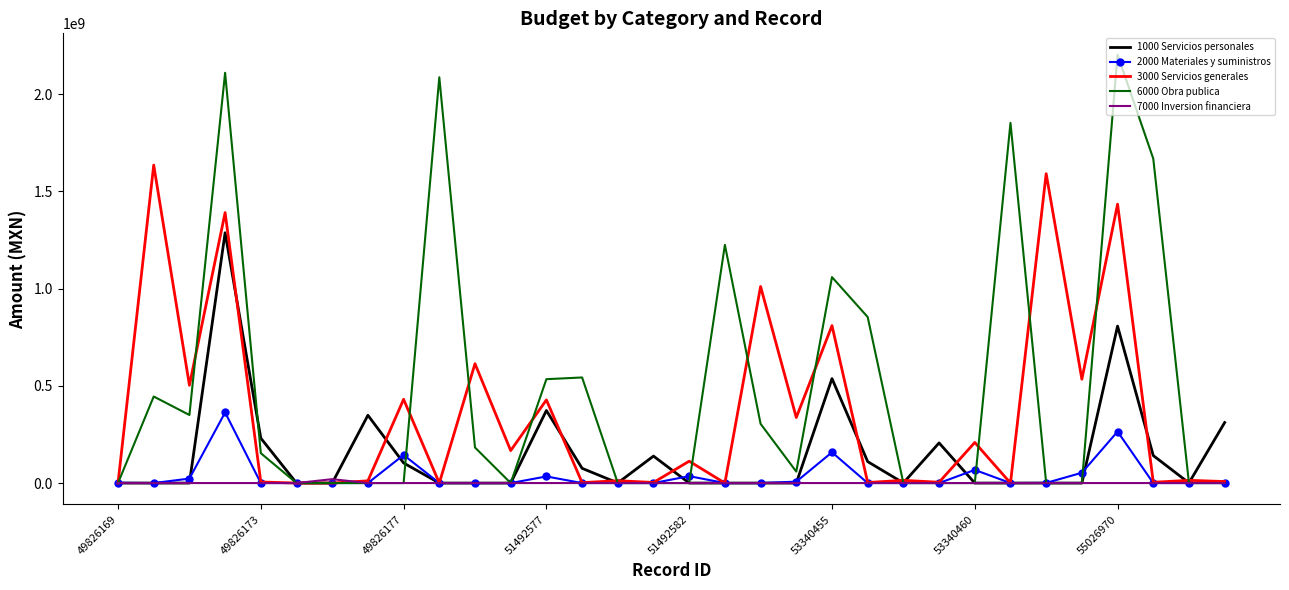

Which series has the largest total across all categories?

6000 Obra publica